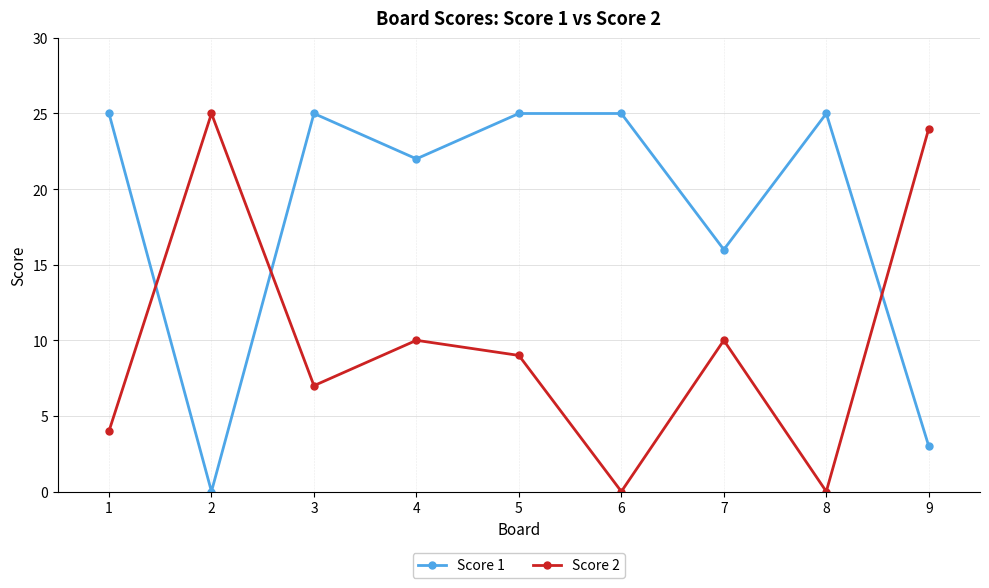

Rank the series by their average value, from lowest to highest.

Score 2, Score 1